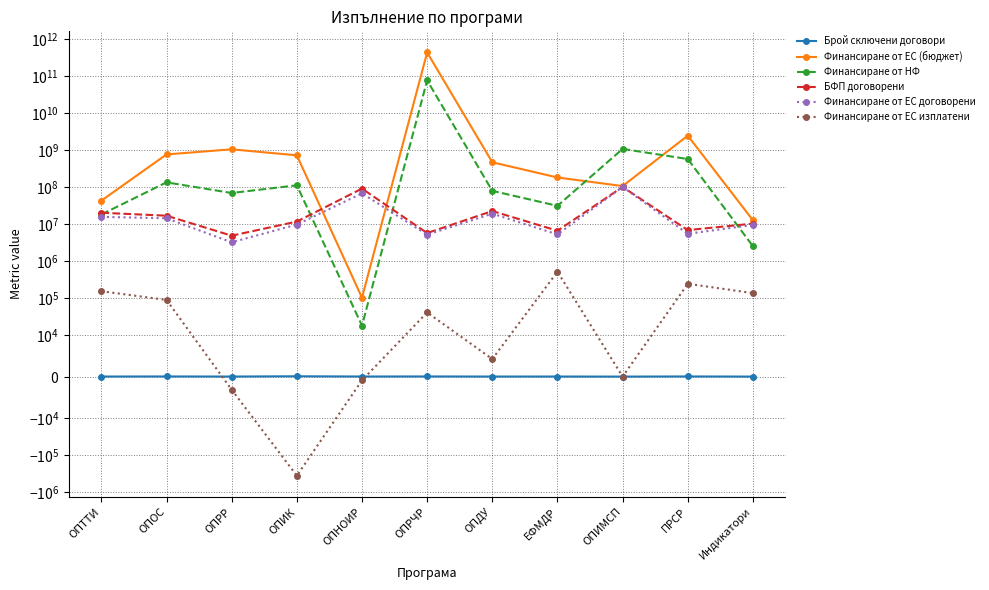

Which series changed the most between ОПРР and Индикатори?

Финансиране от ЕС (бюджет)